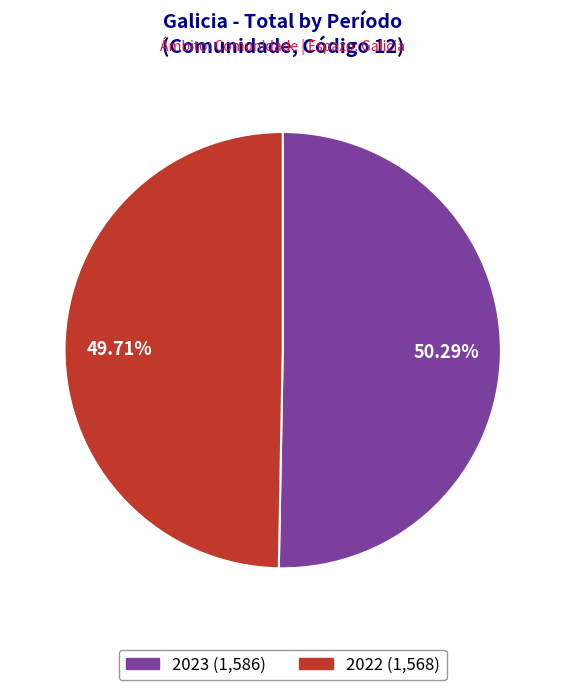

To the nearest percent, what is the difference between the largest and smallest slice percentages?

1%